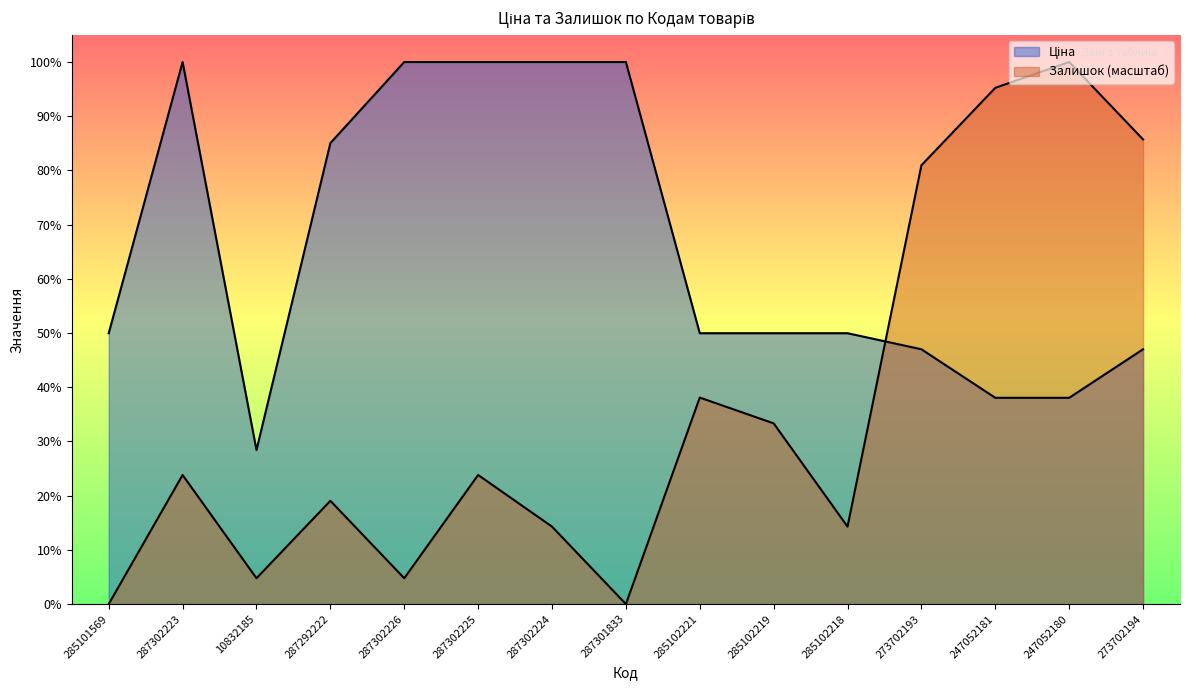

Reading right to left, extract all data points from this chart.

Ціна: 273702194=9384.0	247052180=7596.5	247052181=7596.5	273702193=9384.0	285102218=9975.0	285102219=9975.0	285102221=9975.0	287301833=19964.2	287302224=19964.2	287302225=19964.2	287302226=19964.2	287292222=16976.3	10832185=5673.8	287302223=19964.2	285101569=9975.0
Залишок: 273702194=17112.1	247052180=19964.2	247052181=19013.5	273702193=16161.5	285102218=2852.0	285102219=6654.7	285102221=7605.4	287301833=0.0	287302224=2852.0	287302225=4753.4	287302226=950.7	287292222=3802.7	10832185=950.7	287302223=4753.4	285101569=0.0